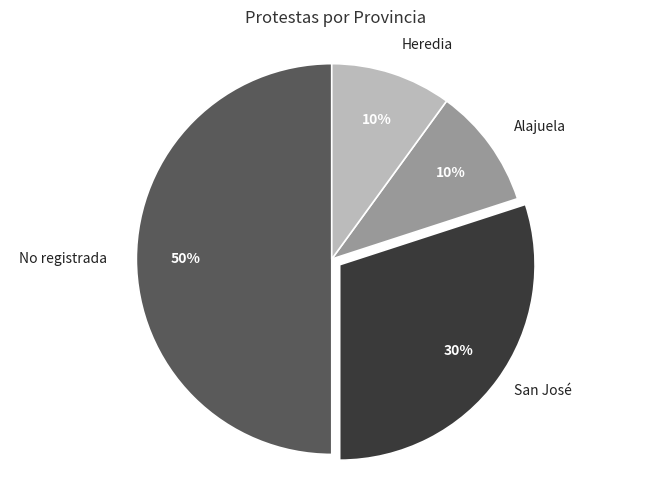

Combined, do No registrada and San José account for over 50%?

Yes